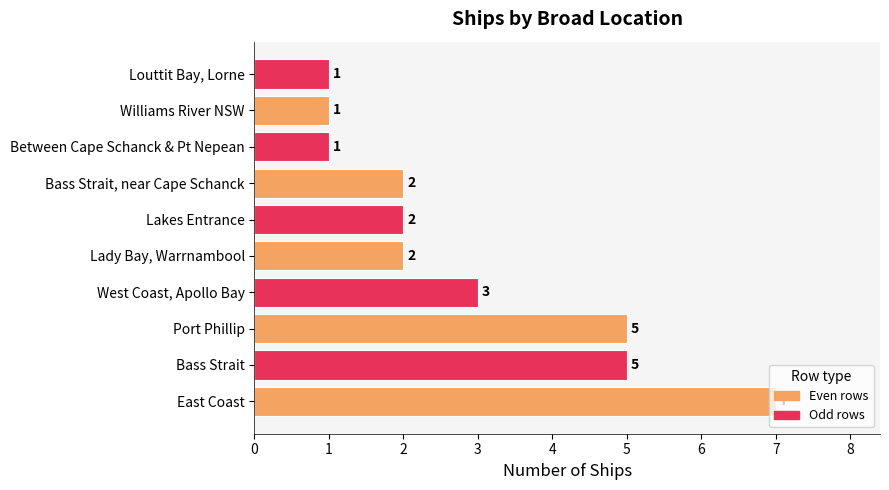

How many values are below 2?

3